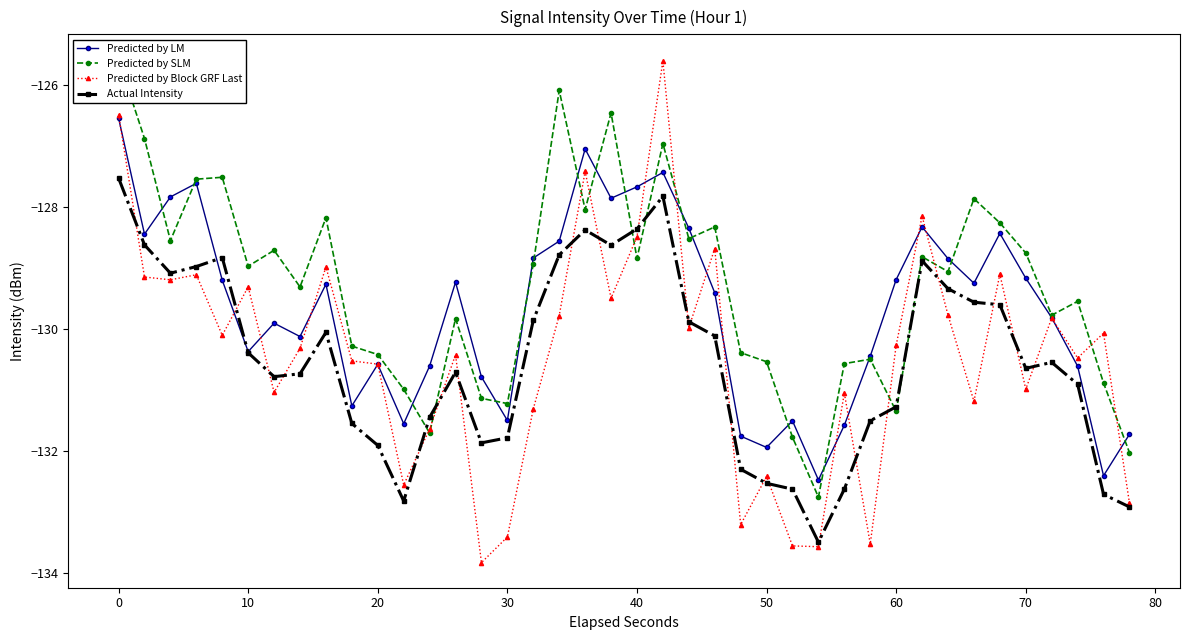

What is the average value of the Predicted by SLM series?

-129.3